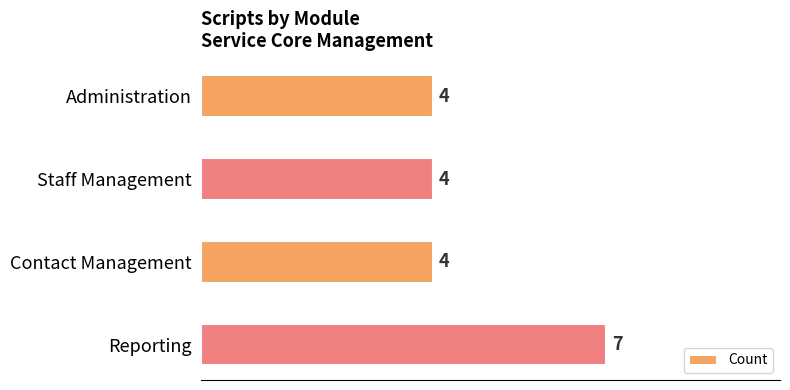

What is the difference between the maximum and minimum values?

3